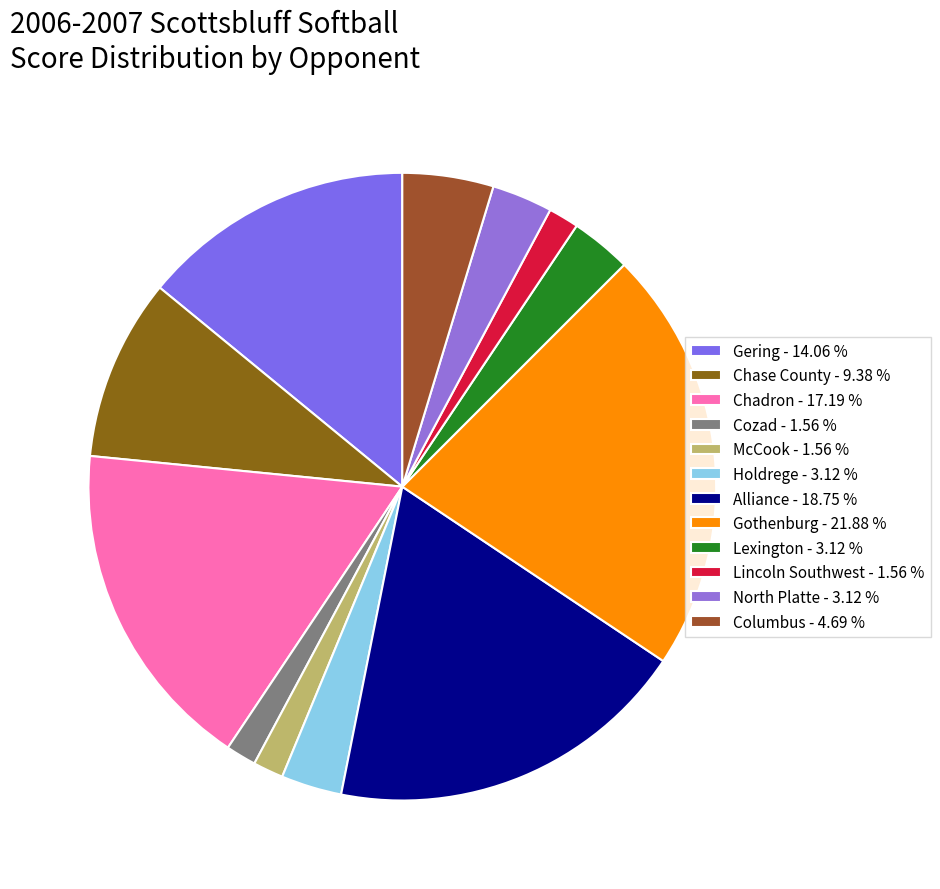

Count the number of slices in the pie.

12